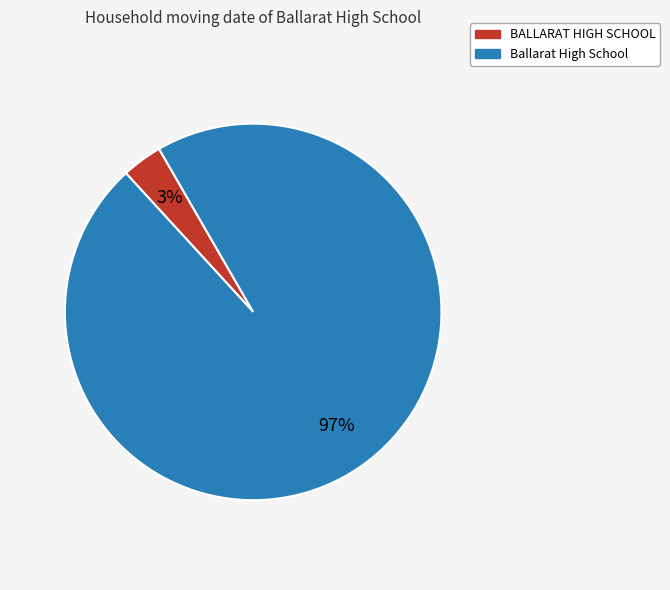

To the nearest percent, what is the combined percentage of BALLARAT HIGH SCHOOL and Ballarat High School?

100%